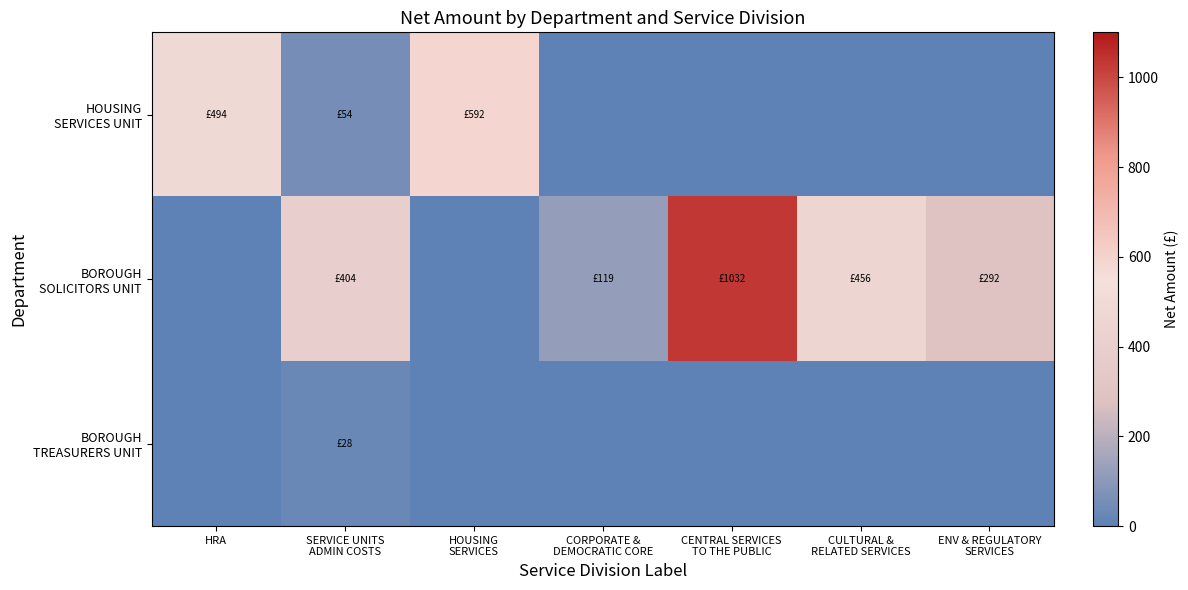

Which category has the lowest value across all series?

CORPORATE &
DEMOCRATIC CORE